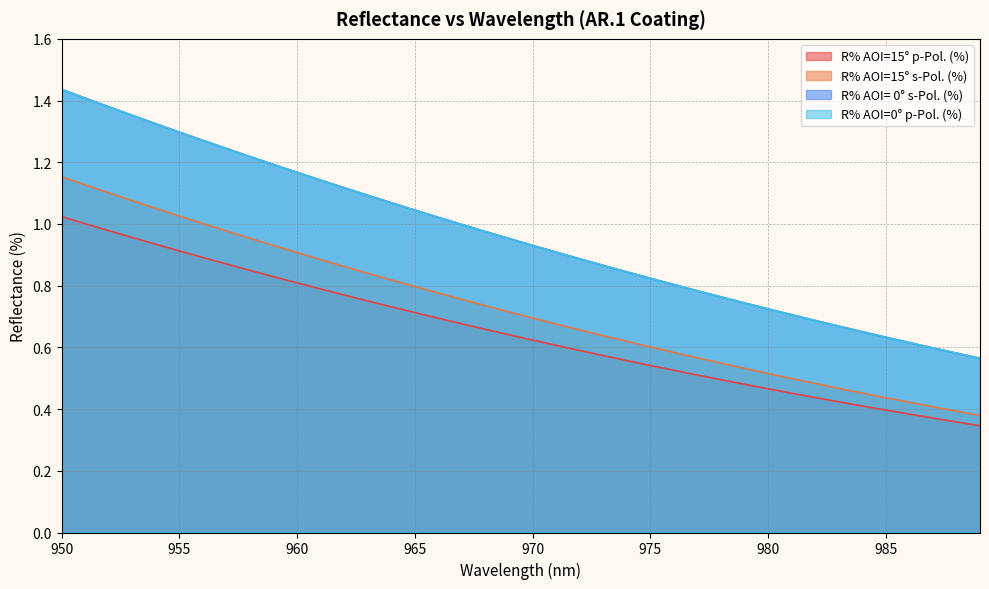

Rank the series by their maximum value, from highest to lowest.

R% AOI= 0° s-Pol. (%), R% AOI=0° p-Pol. (%), R% AOI=15° s-Pol. (%), R% AOI=15° p-Pol. (%)